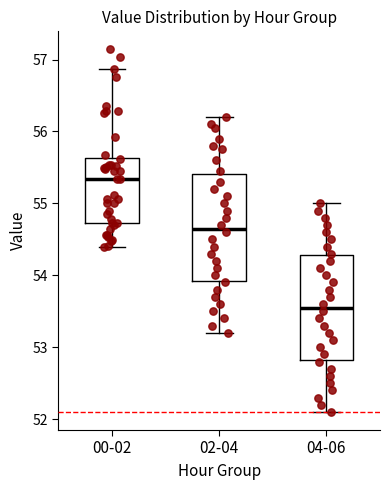

Reading left to right, read every box against the y-axis: the position of its median line, the range the box covers, and the ends of its whiskers. The values are not printed on the chart, so give them approximately, as read against the axis.

00-02: median 55.3, box 54.7 to 55.6, whiskers 54.4 to 56.9
02-04: median 54.7, box 53.9 to 55.4, whiskers 53.2 to 56.2
04-06: median 53.6, box 52.8 to 54.3, whiskers 52.1 to 55.0